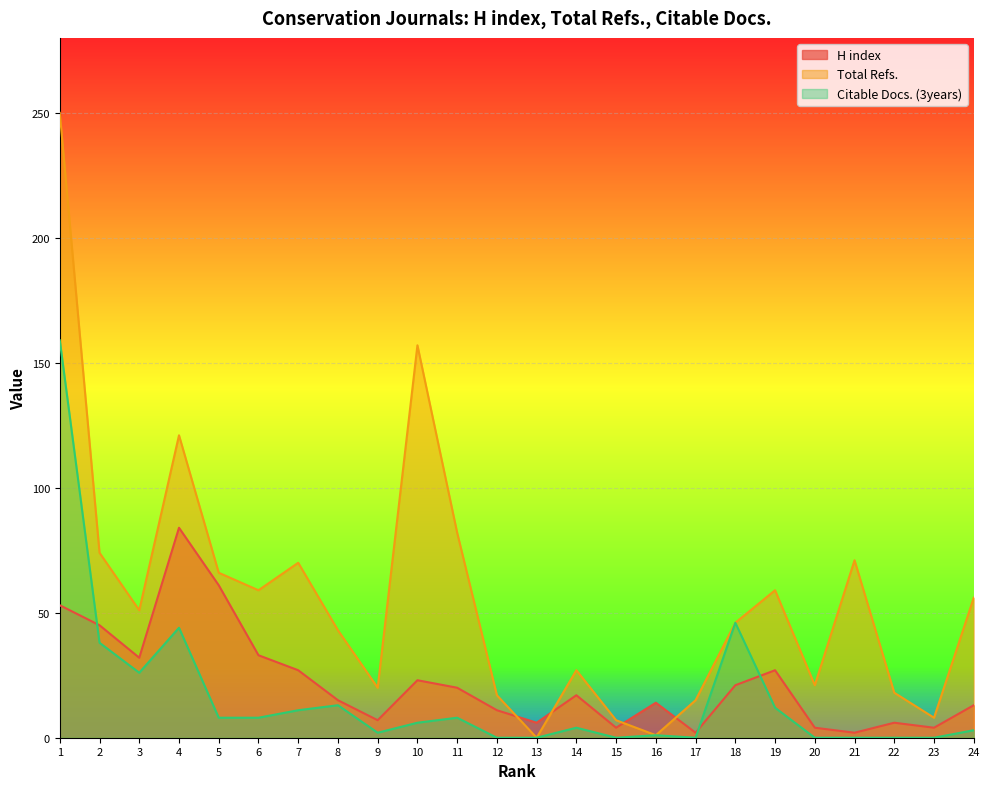

Which category has the lowest value across all series?

13